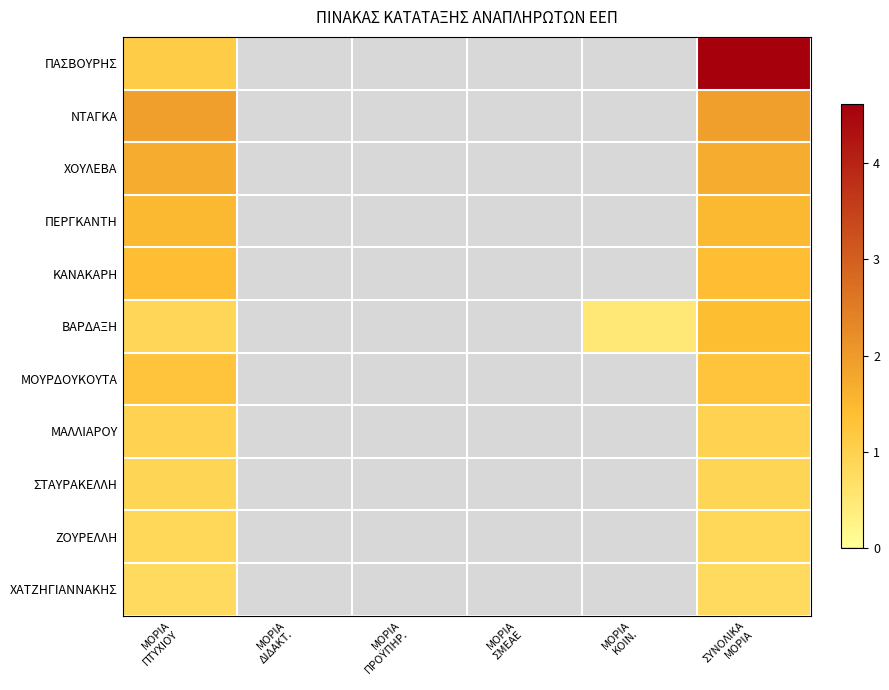

Between ΜΟΡΙΑ
ΠΡΟΫΠΗΡ. and ΜΟΡΙΑ
ΚΟΙΝ., which is larger?

ΜΟΡΙΑ
ΠΡΟΫΠΗΡ.